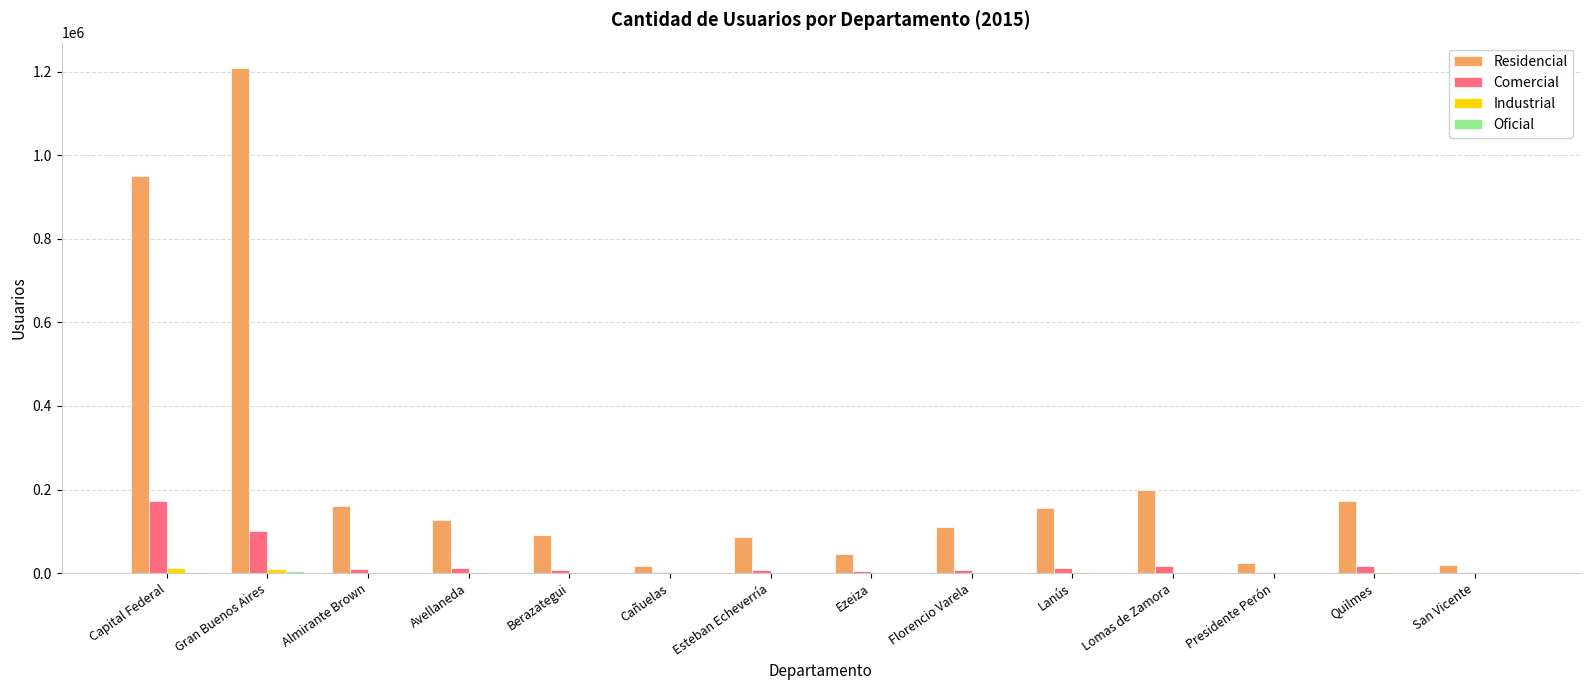

Between Ezeiza and Quilmes, which series saw the biggest shift?

Residencial